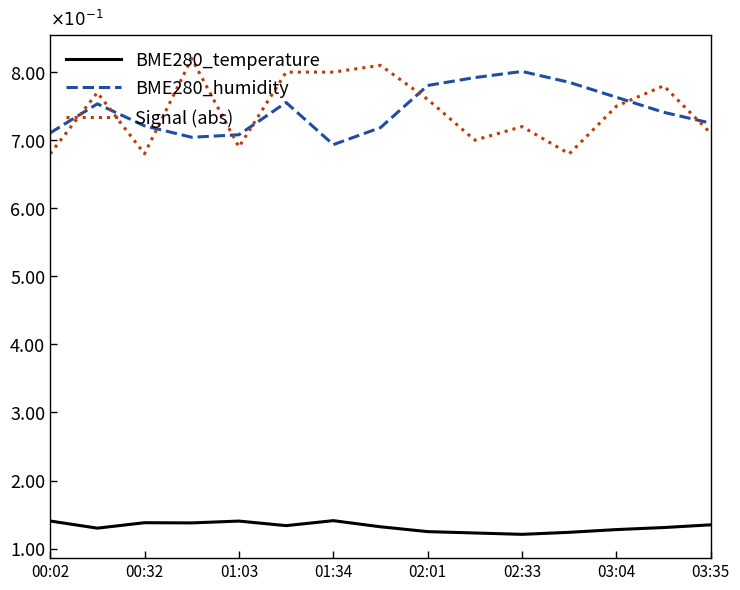

What is the minimum value for BME280_humidity?

6.9